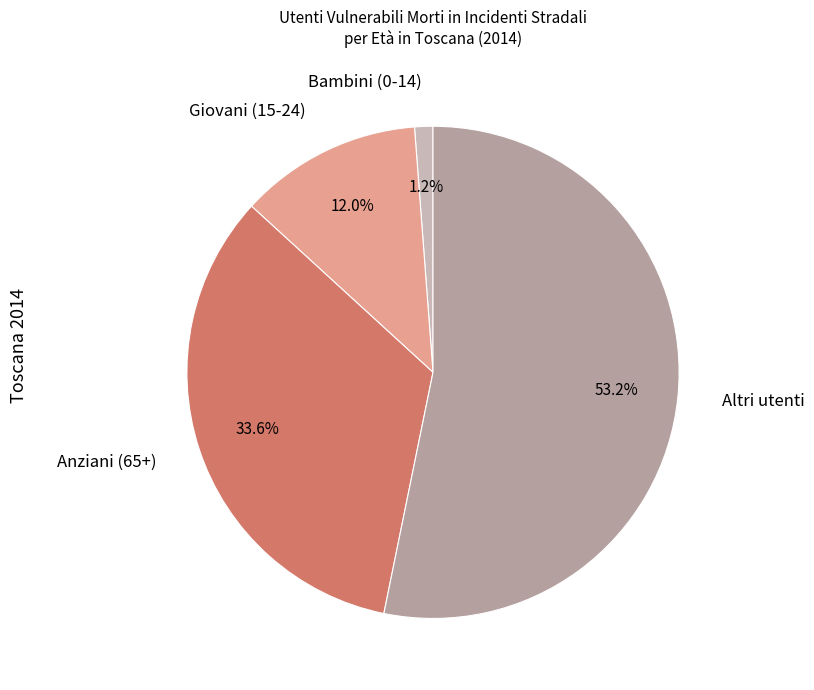

Is there any slice that represents more than half of the pie?

Yes